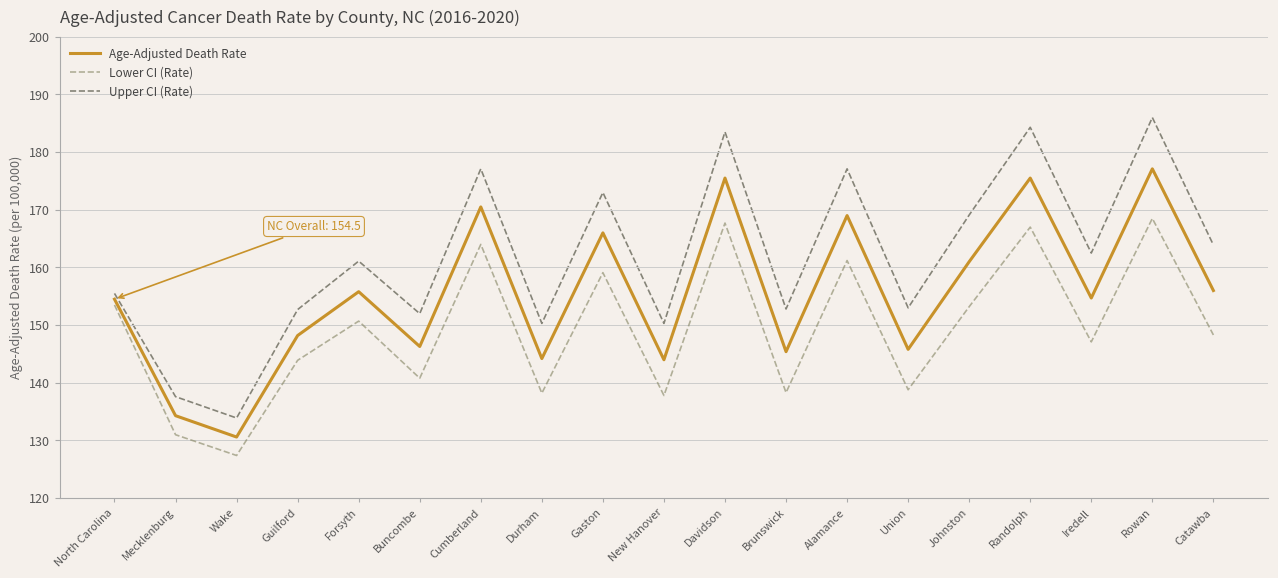

Rank the series by their maximum value, from lowest to highest.

Lower CI (Rate), Age-Adjusted Death Rate, Upper CI (Rate)